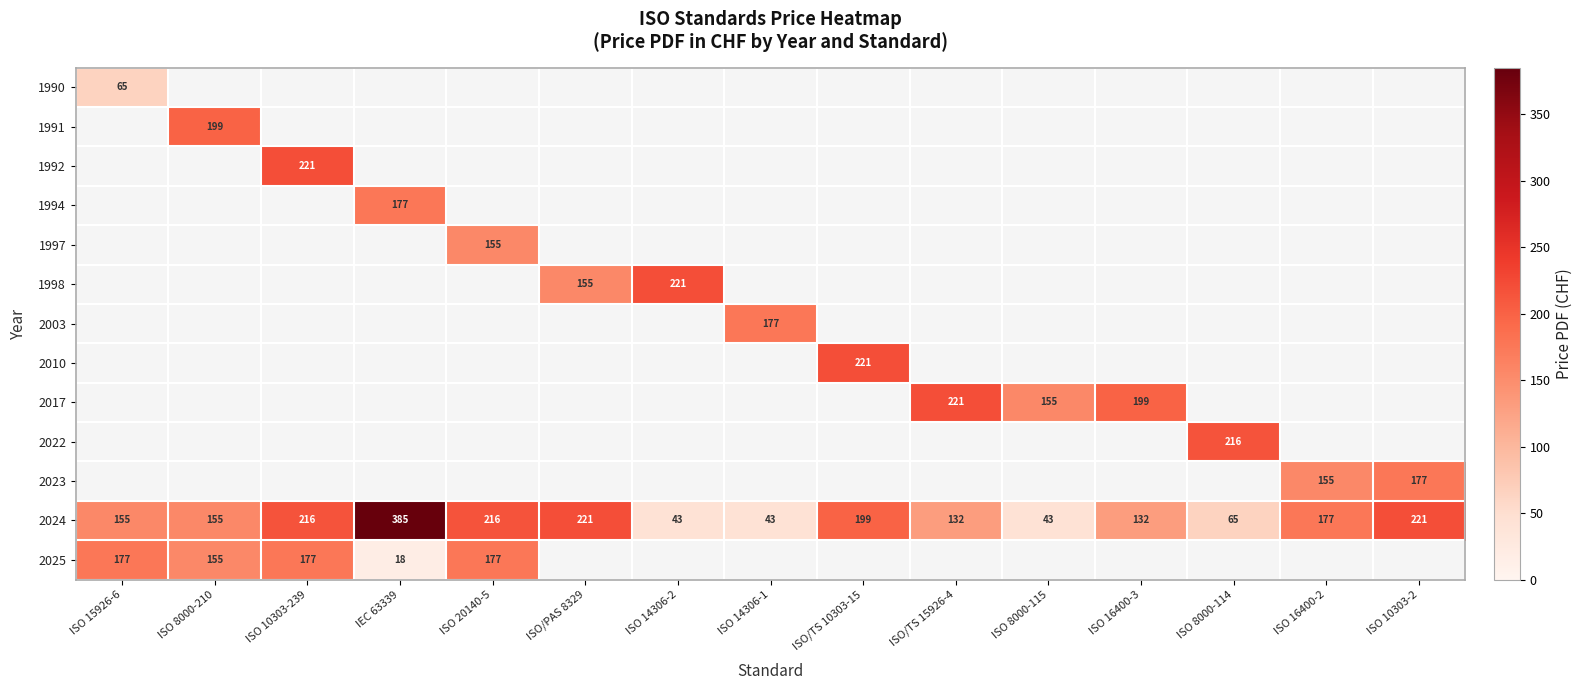

The value of 2023 at ISO 16400-2 is 155. True or false?

True